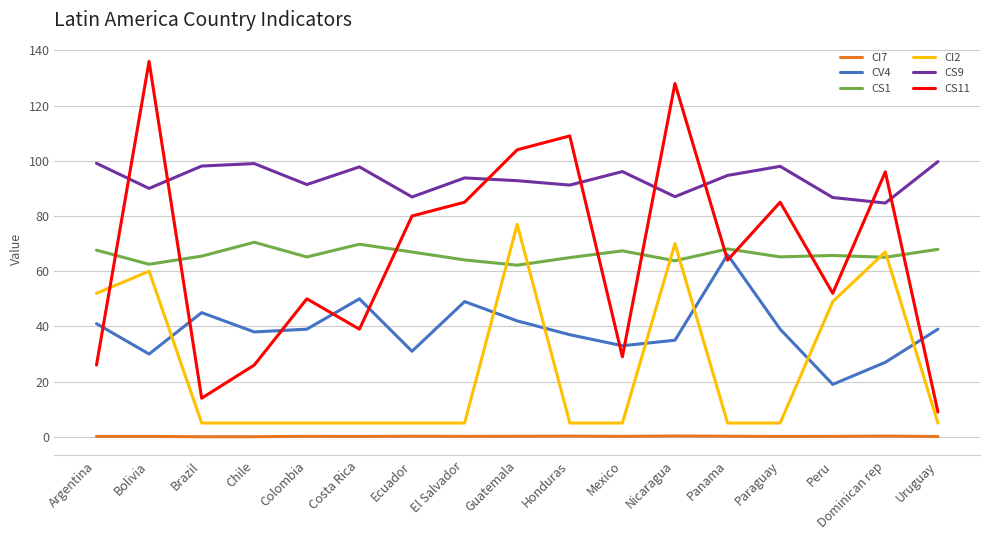

Which series has the largest total across all categories?

CS9